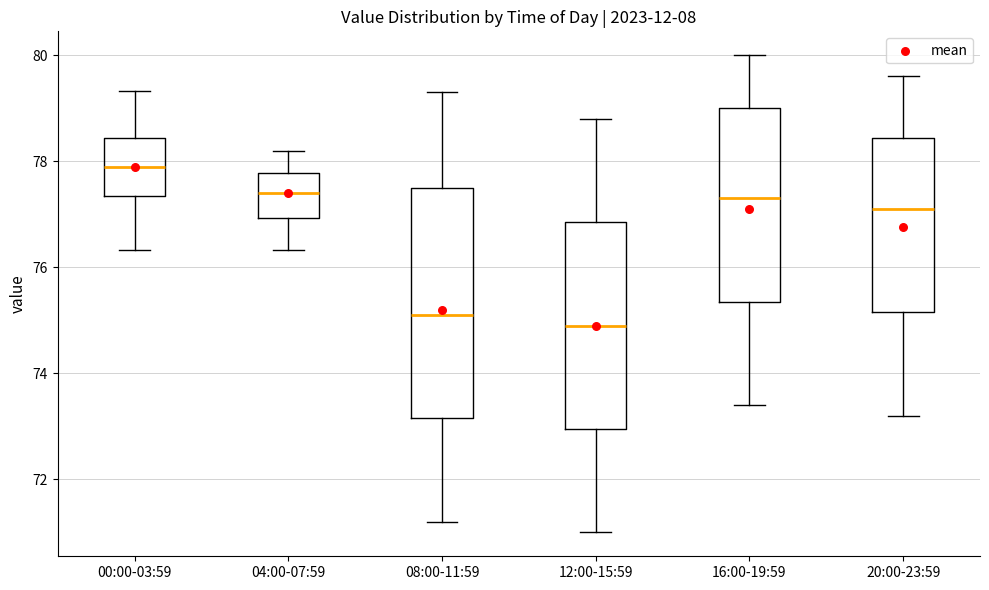

Reading left to right, read every box against the y-axis: the position of its median line, the range the box covers, and the ends of its whiskers. The values are not printed on the chart, so give them approximately, as read against the axis.

00:00-03:59: median 77.8, box 77.4 to 78.4, whiskers 76.4 to 79.4
04:00-07:59: median 77.4, box 77.0 to 77.8, whiskers 76.4 to 78.2
08:00-11:59: median 75.2, box 73.2 to 77.6, whiskers 71.2 to 79.4
12:00-15:59: median 75.0, box 73.0 to 76.8, whiskers 71.0 to 78.8
16:00-19:59: median 77.4, box 75.4 to 79.0, whiskers 73.4 to 80.0
20:00-23:59: median 77.2, box 75.2 to 78.4, whiskers 73.2 to 79.6